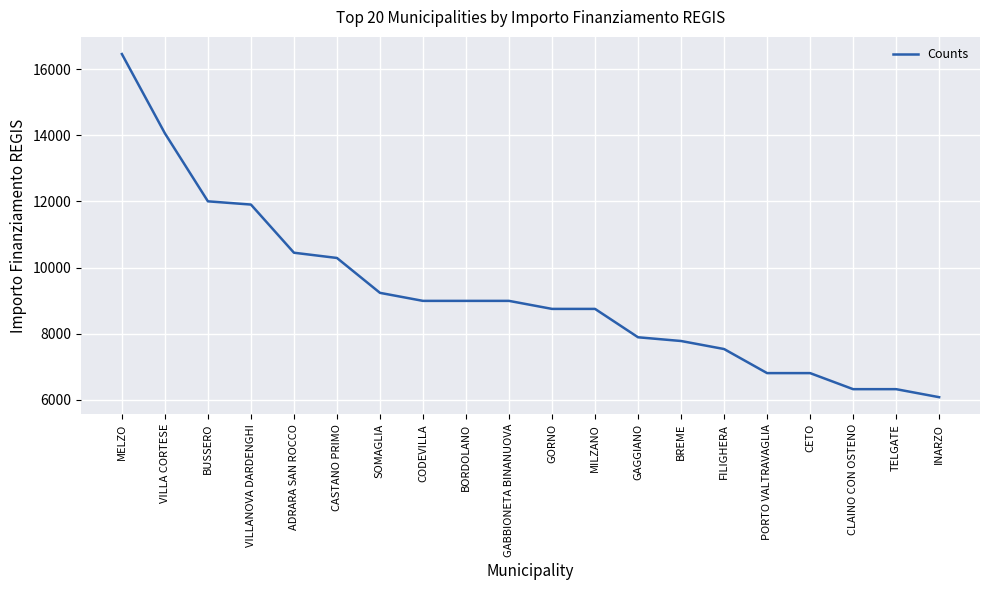

Between FILIGHERA and TELGATE, which is larger?

FILIGHERA